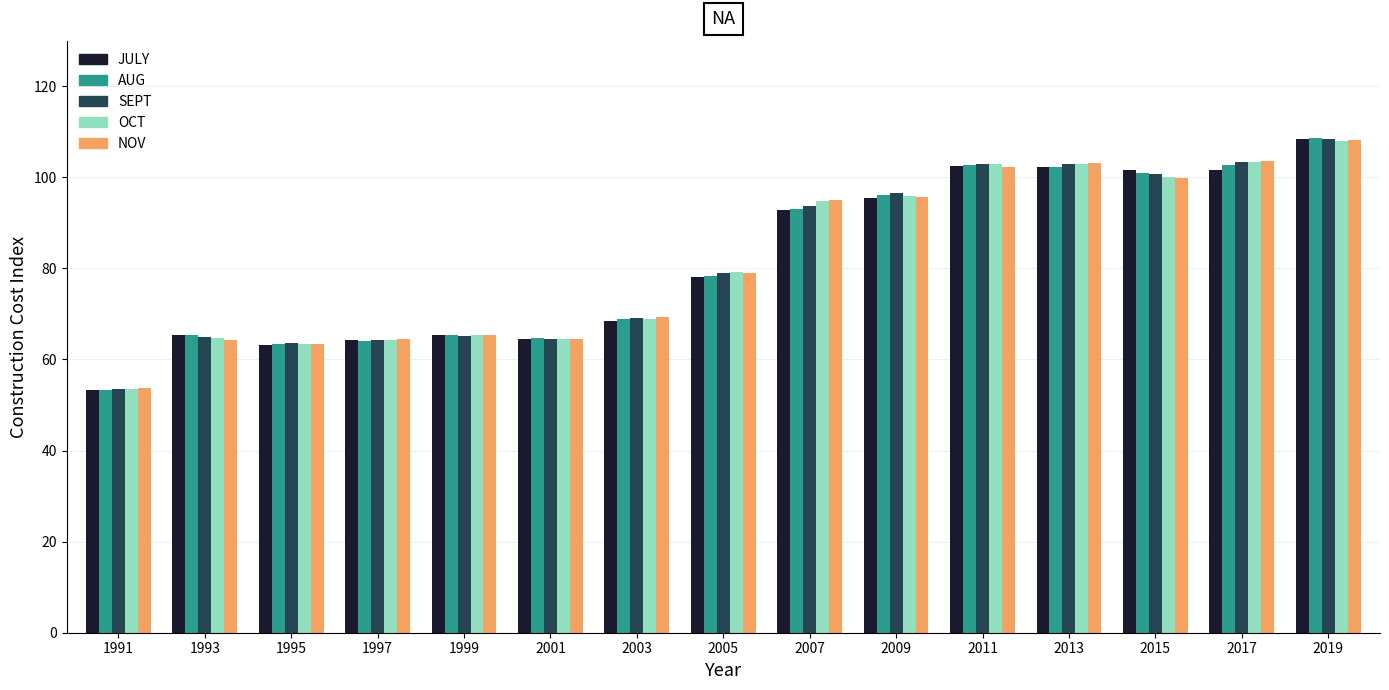

What is the difference between the highest and lowest values at 2015?

1.7